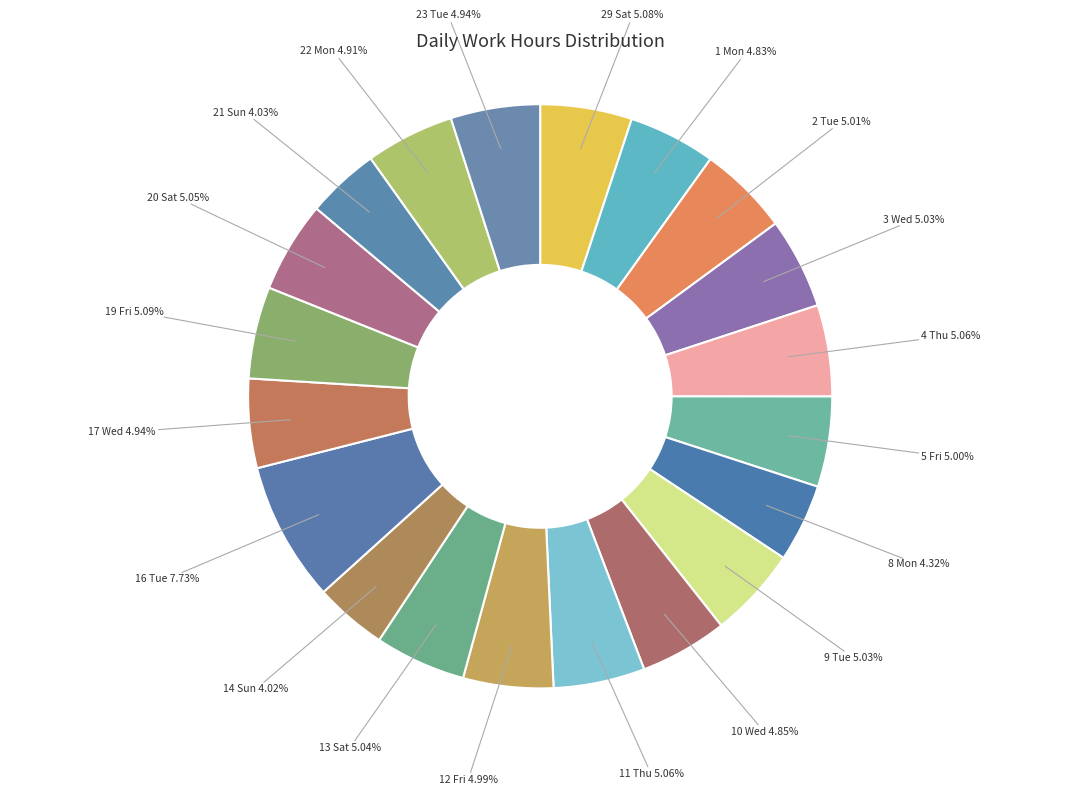

Count the number of slices in the pie.

20